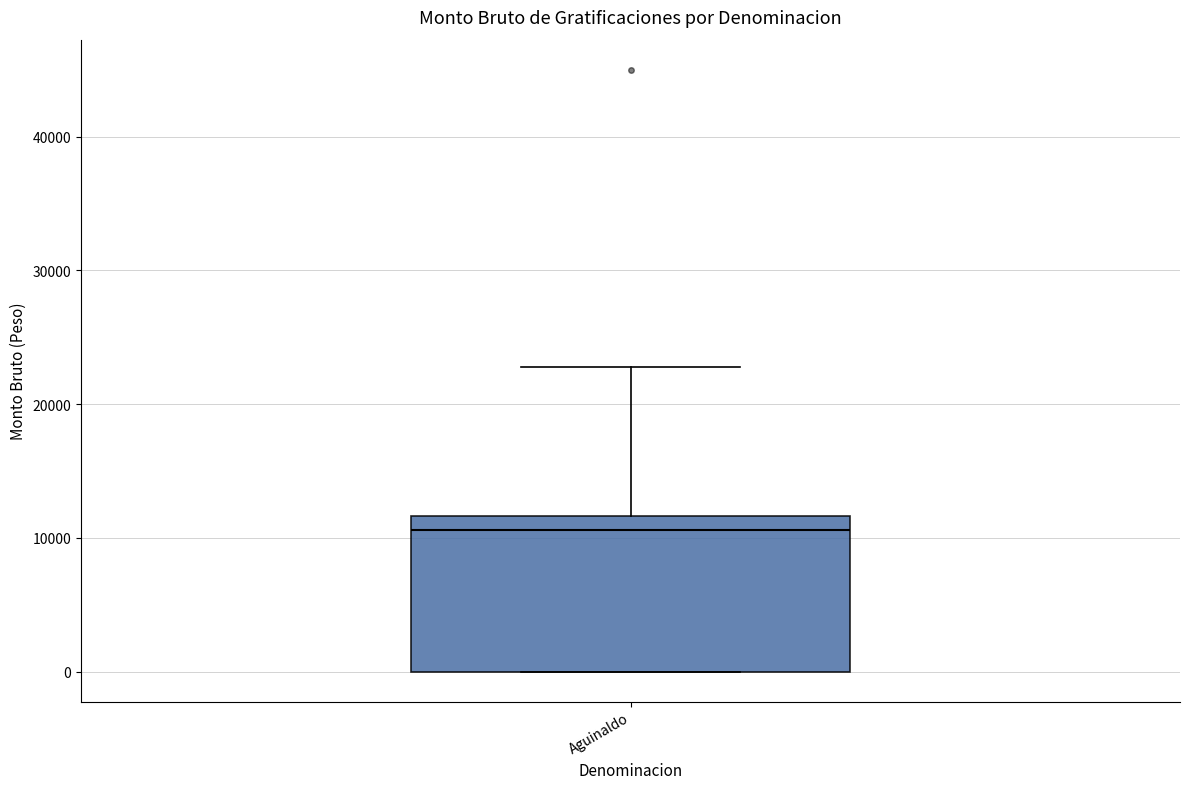

Read this box plot against the y-axis: the position of the median line, the range covered by the box, and the ends of both whiskers. The values are not printed on the chart, so give them approximately, as read against the axis.

median 11000, box 0 to 12000, whiskers 0 to 23000